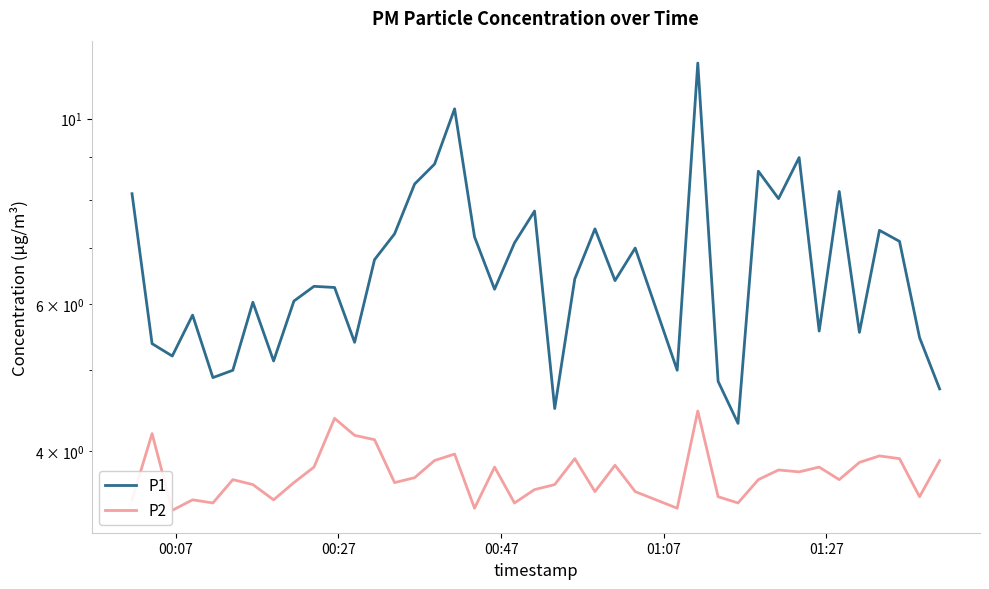

Does the chart have visible grid lines?

No